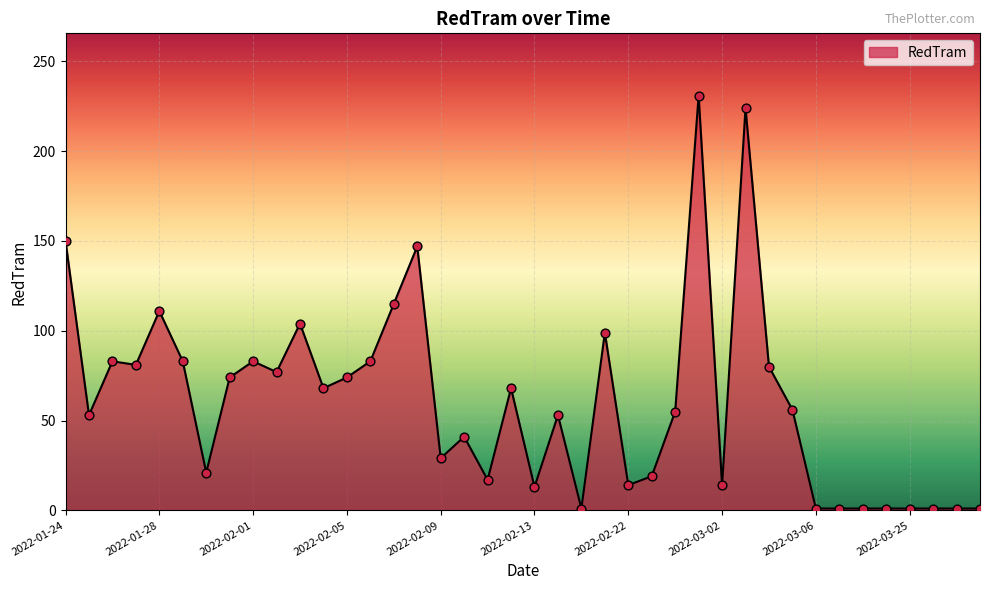

What is the difference between the maximum and minimum values?

230